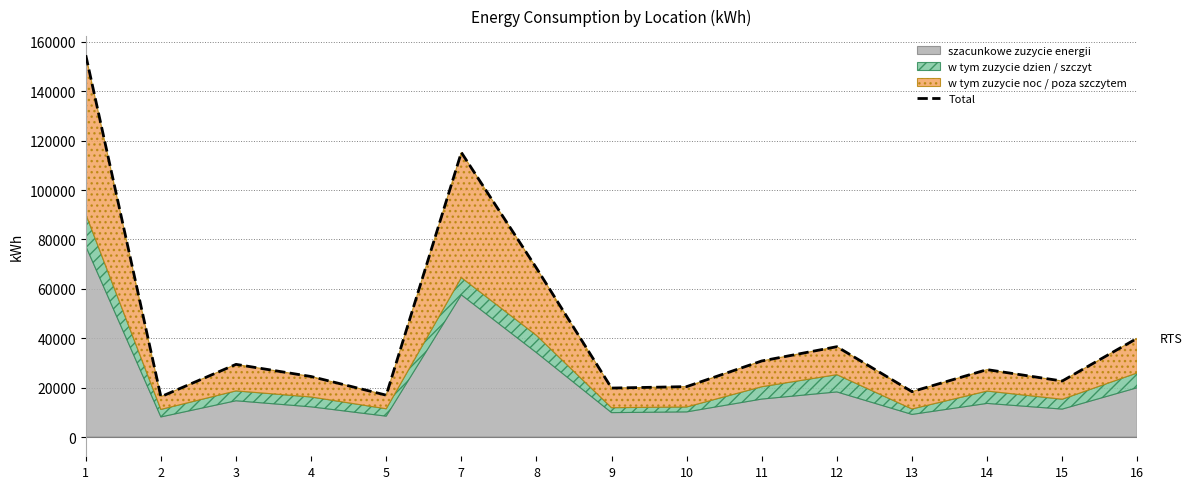

What is the difference between the values at 4 and 15?

1824